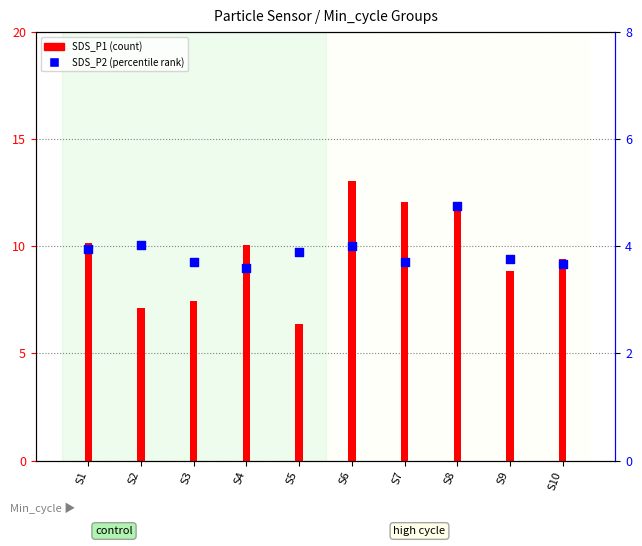

What are all the series names shown in the legend?

SDS_P1 (count), SDS_P2 (percentile rank)